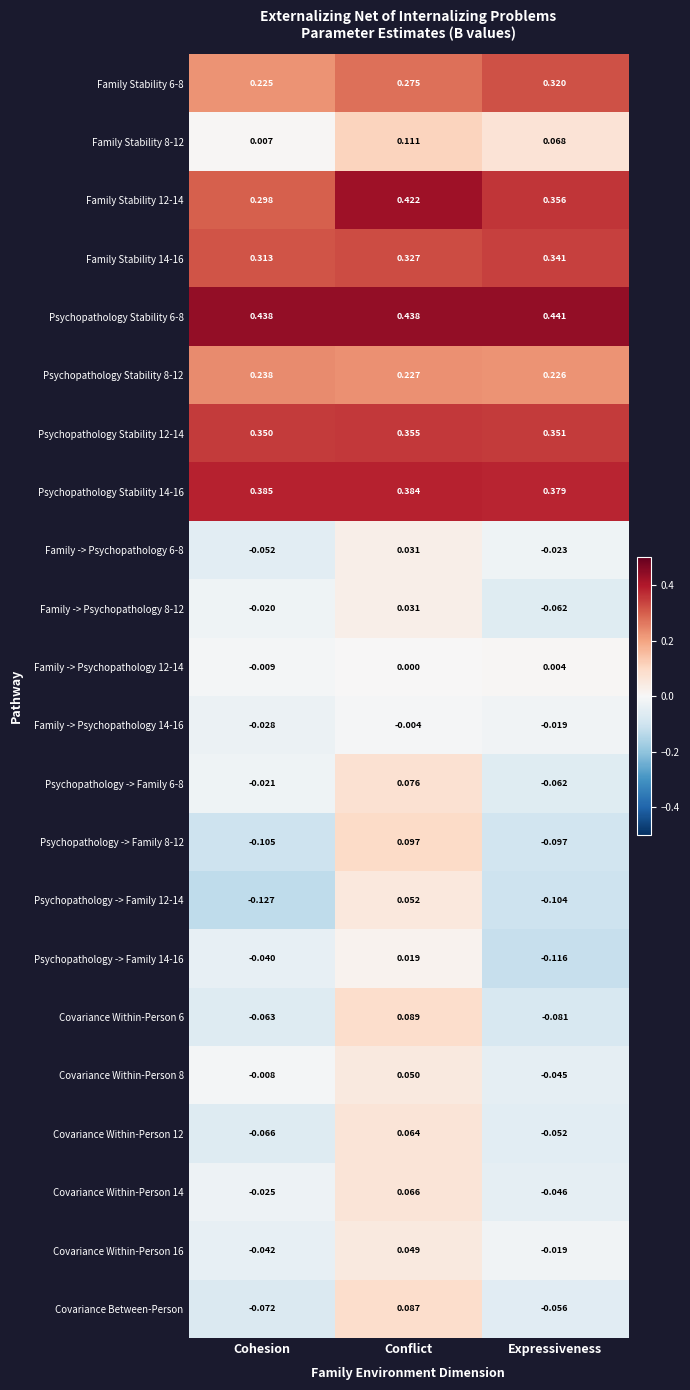

Which label corresponds to the largest value in the chart?

Expressiveness